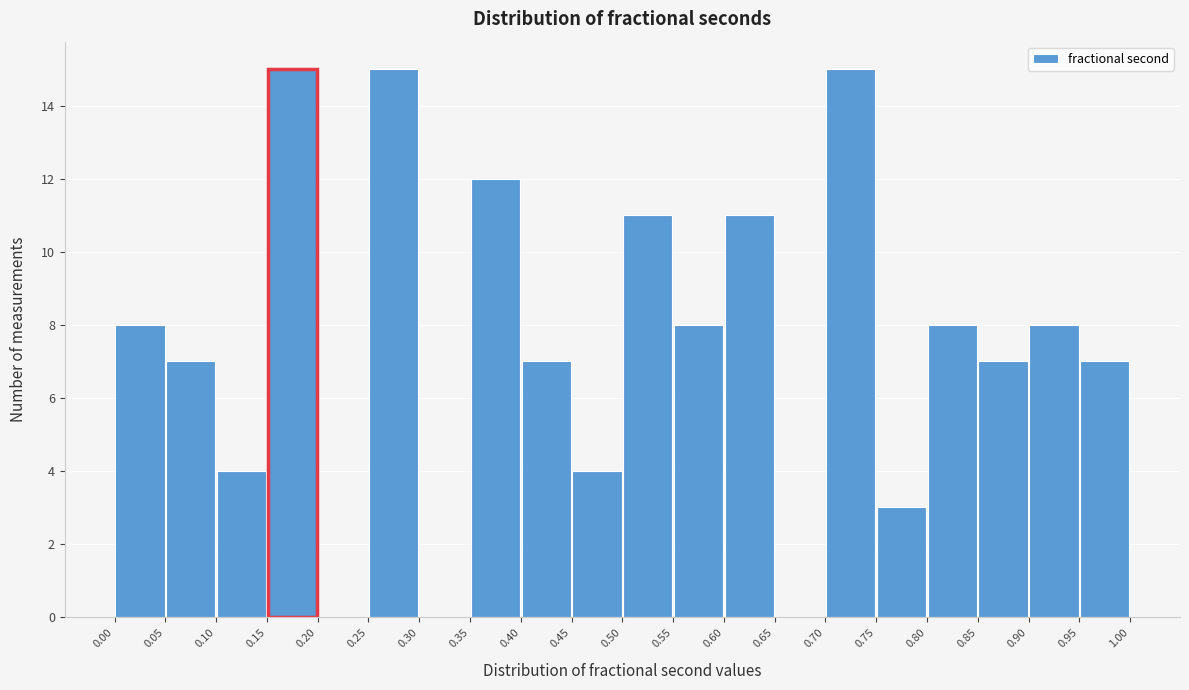

How tall is the bar that spans 0.40 to 0.45 on the x-axis? The values are not printed on the chart, so give them approximately, as read against the axis.

7